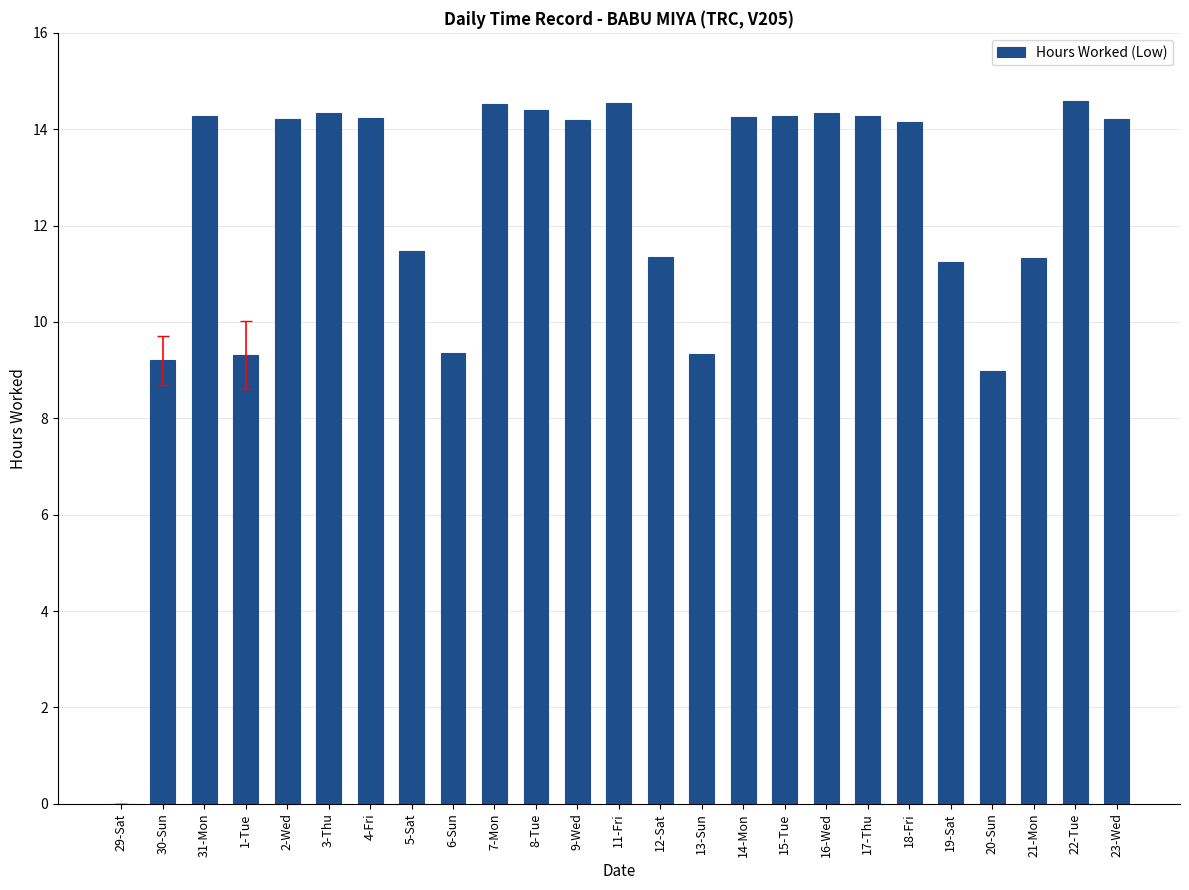

The value at 29-Sat is 9.1. True or false?

False